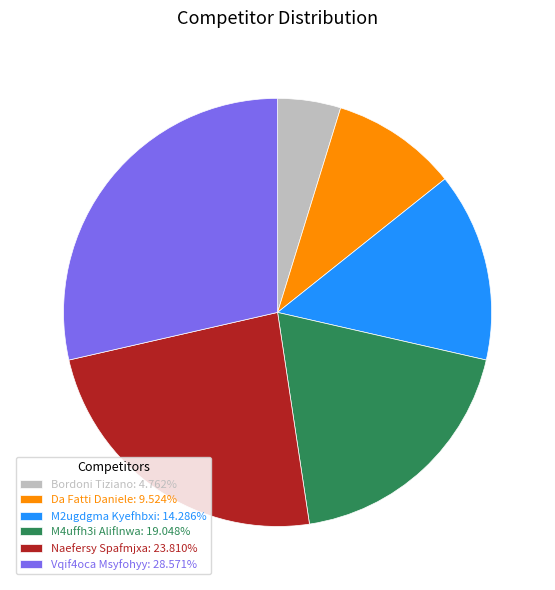

Is there any slice that represents more than half of the pie?

No